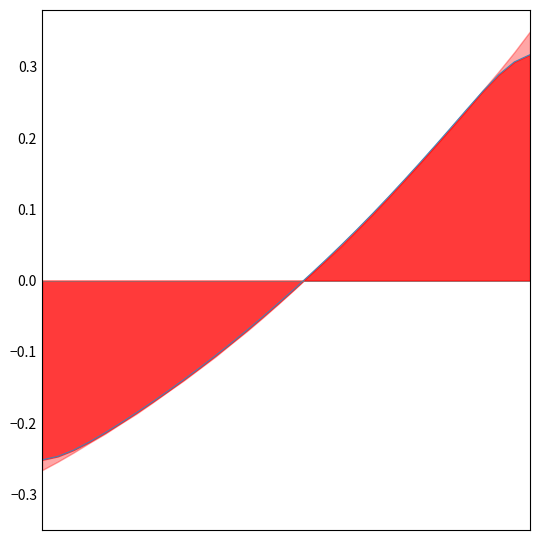

What is the difference between the values at 223.408 and 220.3533?

0.4